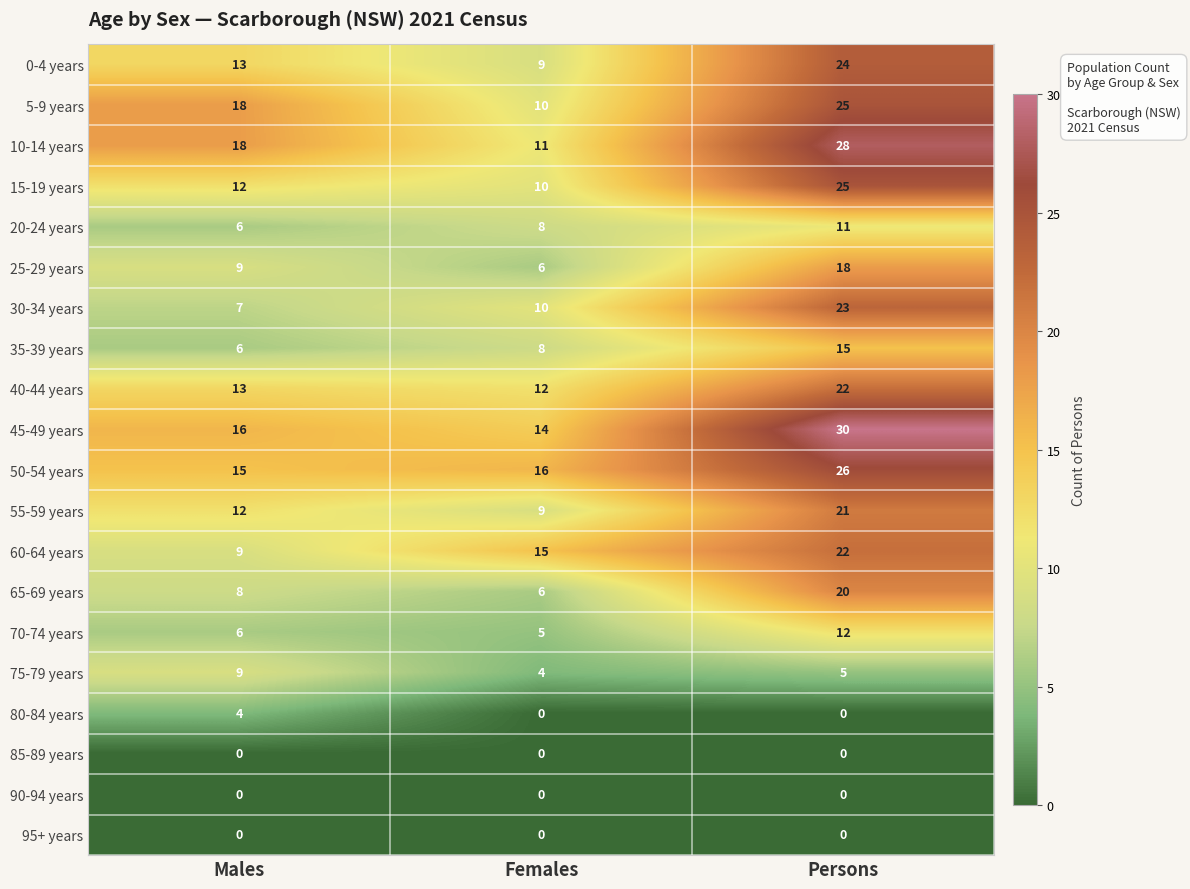

Is the value of 35-39 years at Males greater than the value of 85-89 years at Persons?

Yes